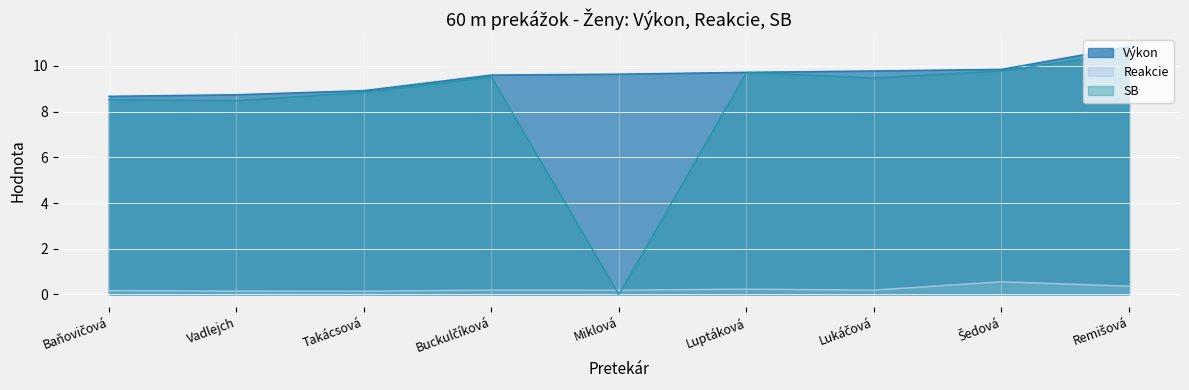

Reading right to left, what are all the values shown in this chart?

Výkon: 10.8	9.8	9.8	9.7	9.6	9.6	8.9	8.7	8.7
Reakcie: 0.4	0.6	0.2	0.2	0.2	0.2	0.1	0.1	0.2
SB: 10.6	9.8	9.5	9.7	0.0	9.5	8.8	8.5	8.5